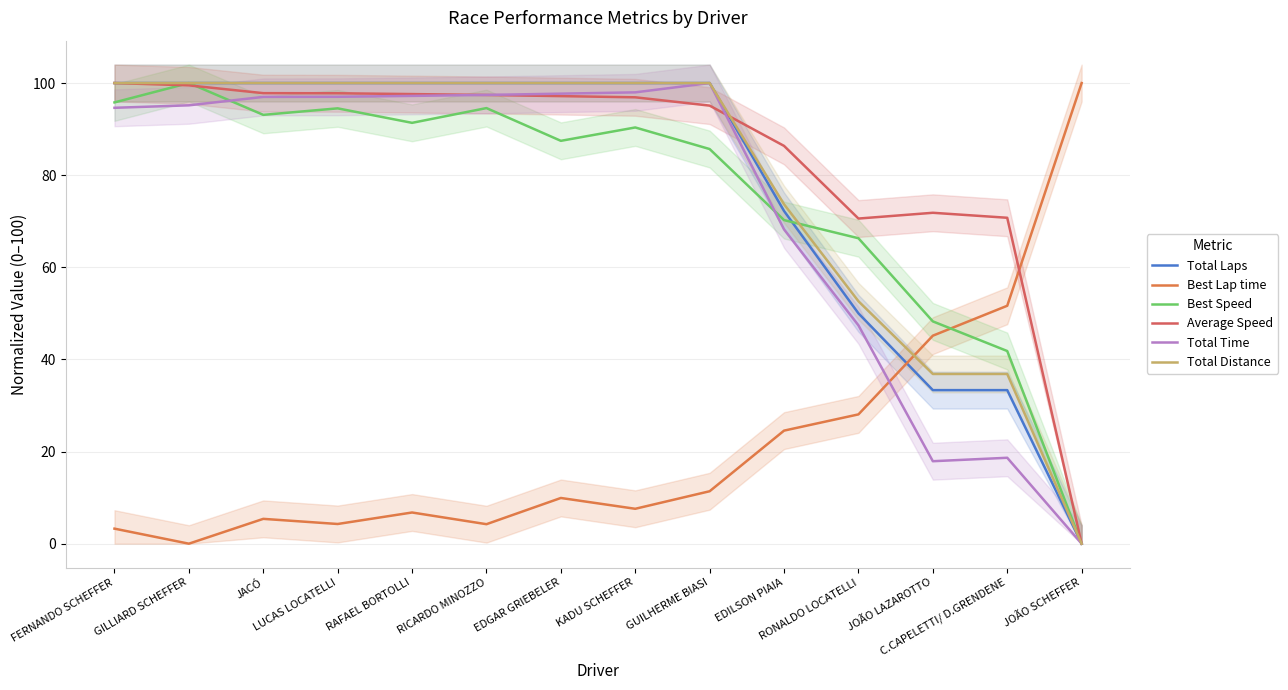

What is the difference between the highest and lowest values at EDGAR GRIEBELER?

90.1